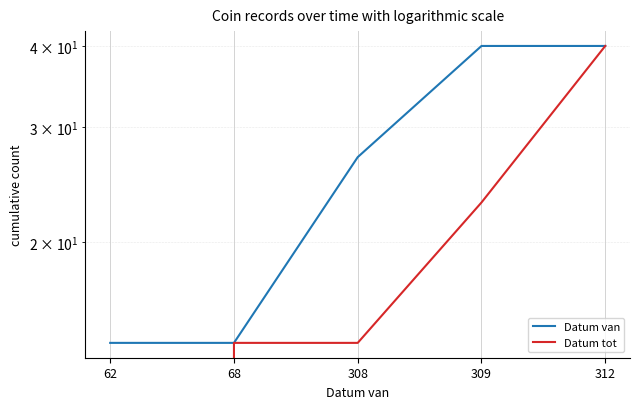

Does the chart display data point markers on the line(s)?

No